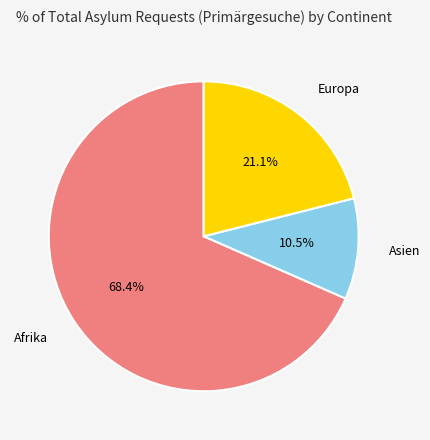

True or false: Afrika accounts for 99% of the total.

False